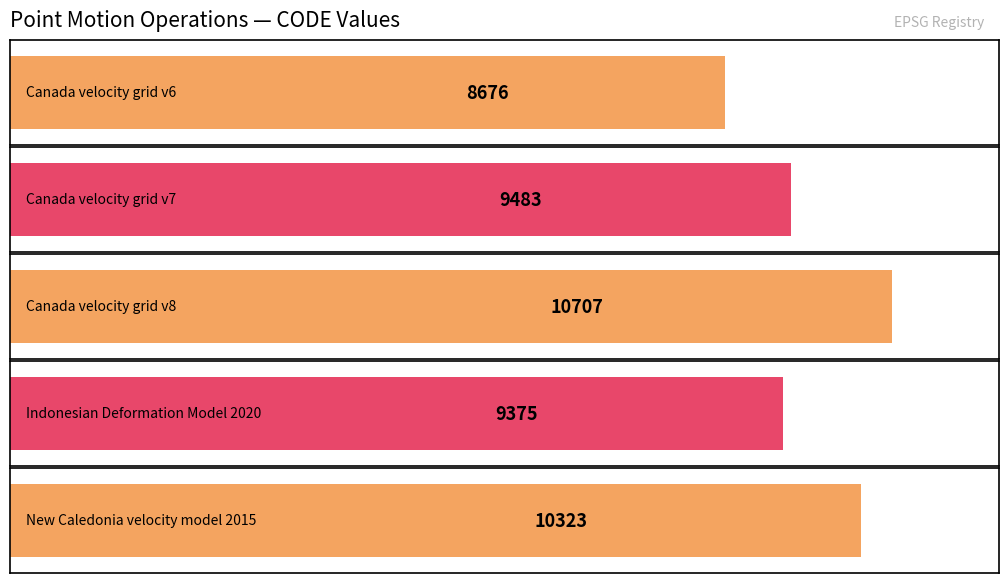

Rank the categories by value from lowest to highest.

Canada velocity grid v6, Indonesian Deformation Model 2020, Canada velocity grid v7, New Caledonia velocity model 2015, Canada velocity grid v8